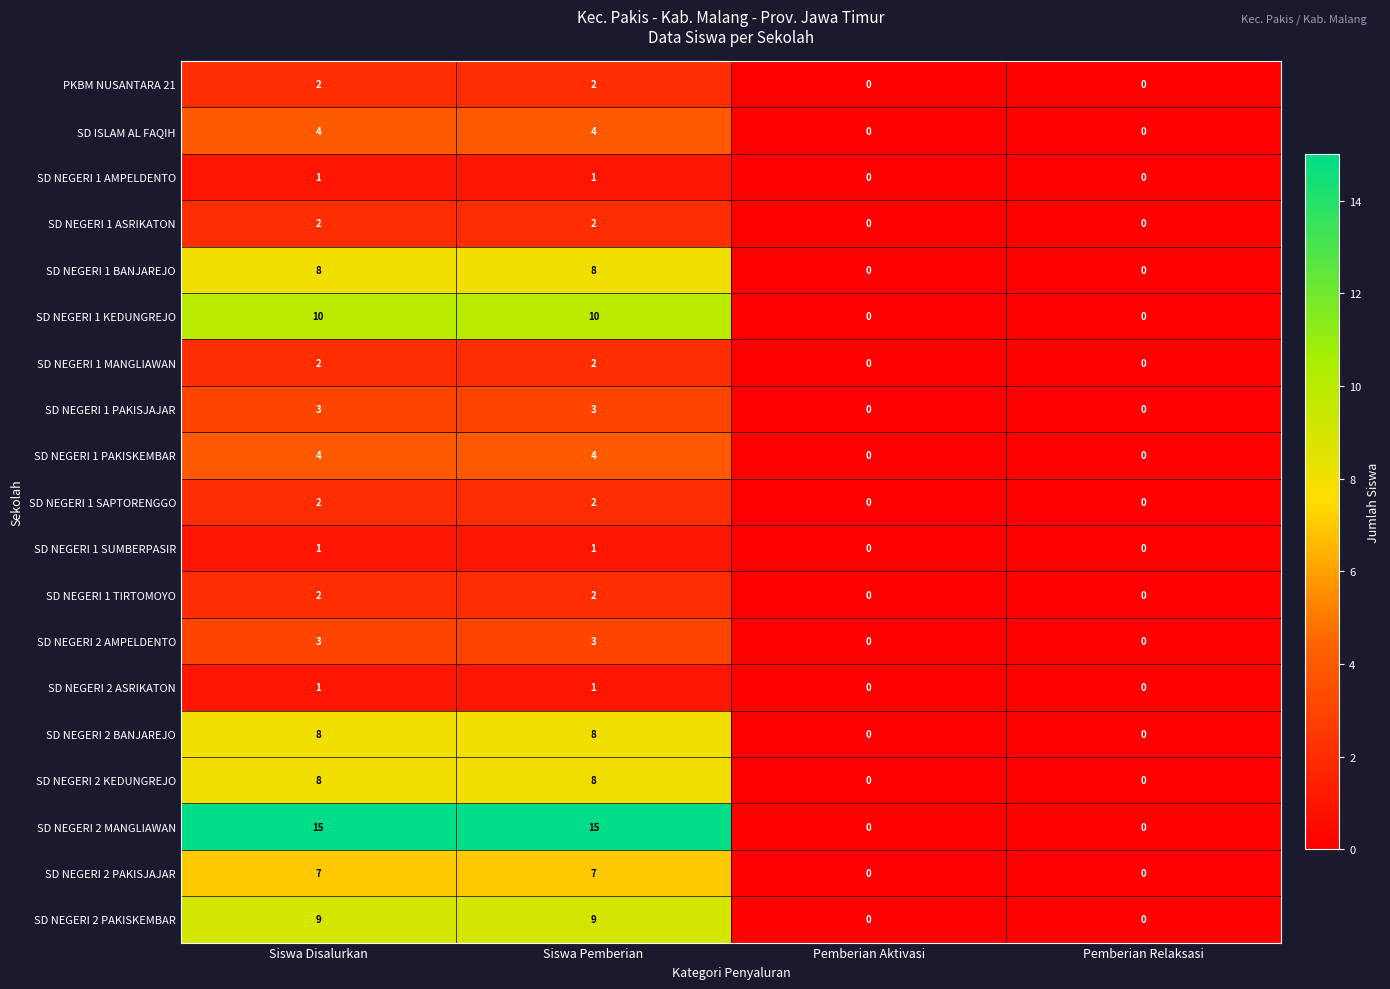

Is the value of SD ISLAM AL FAQIH at Pemberian Relaksasi greater than the value of SD NEGERI 2 PAKISJAJAR at Siswa Pemberian?

No